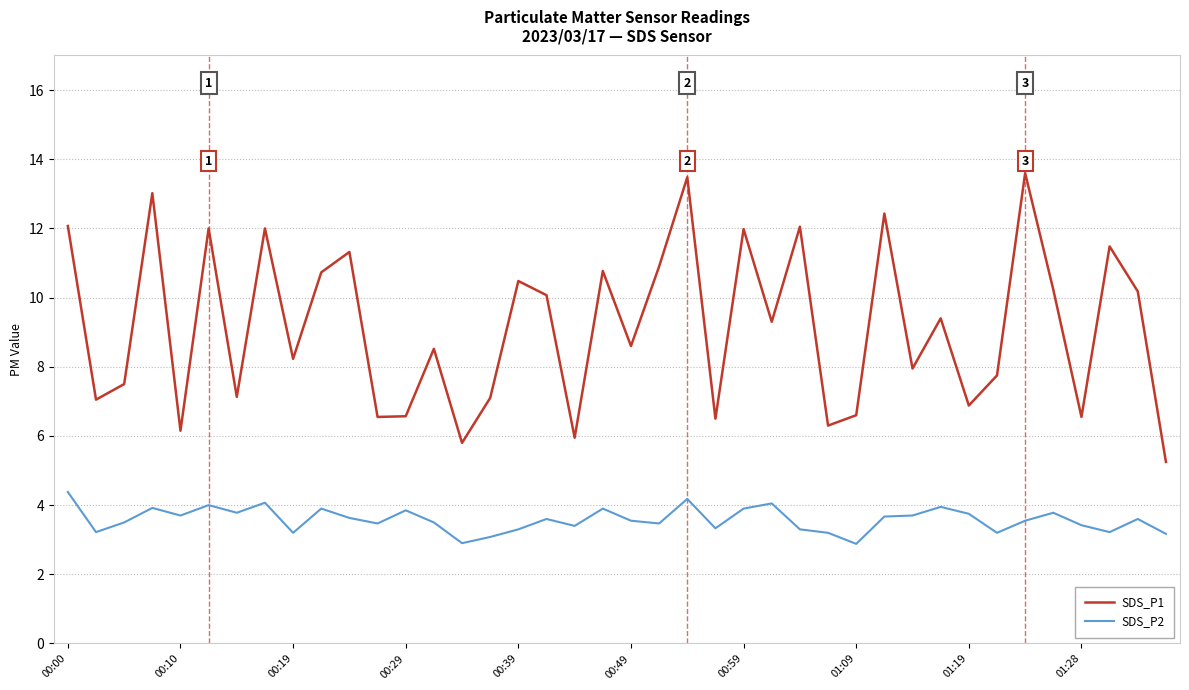

List the series in order of their overall mean, highest first.

SDS_P1, SDS_P2